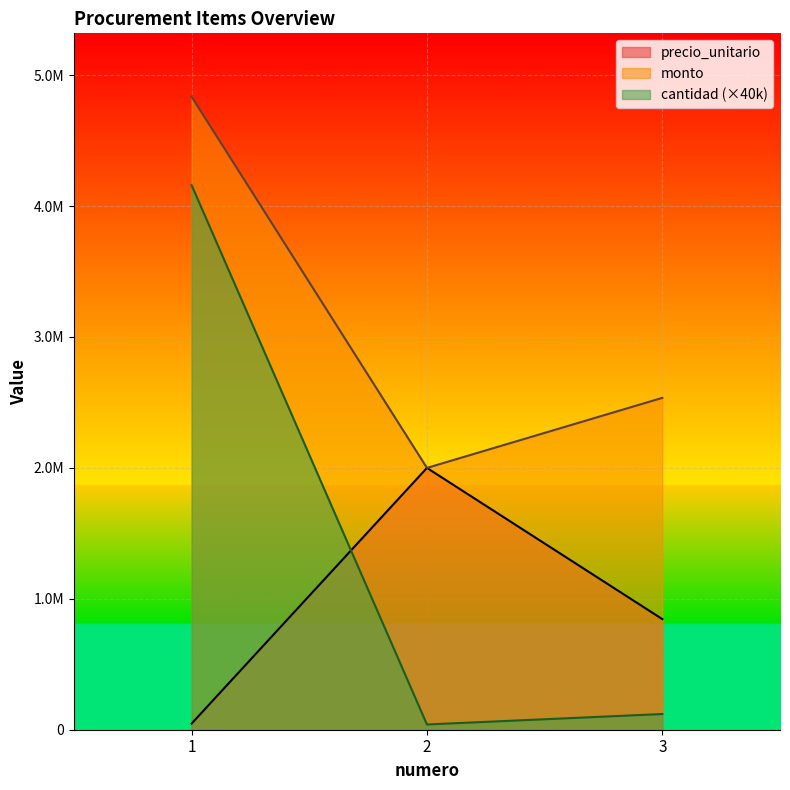

What is the total value across all series at 2?

4040000